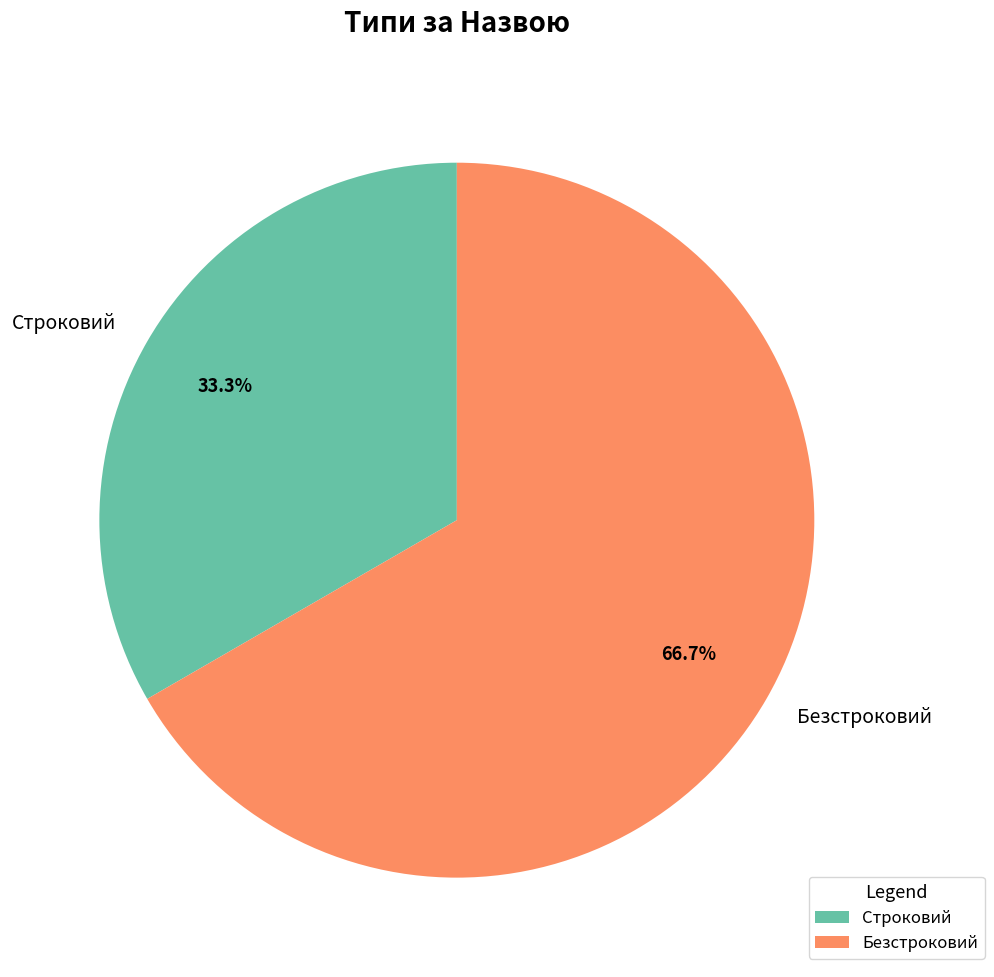

True or false: Безстроковий accounts for 76% of the total.

False